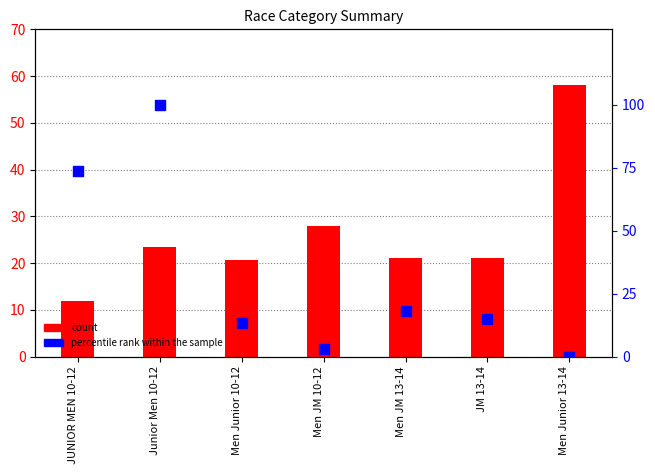

Which series reaches the minimum Y coordinate?

percentile rank within the sample